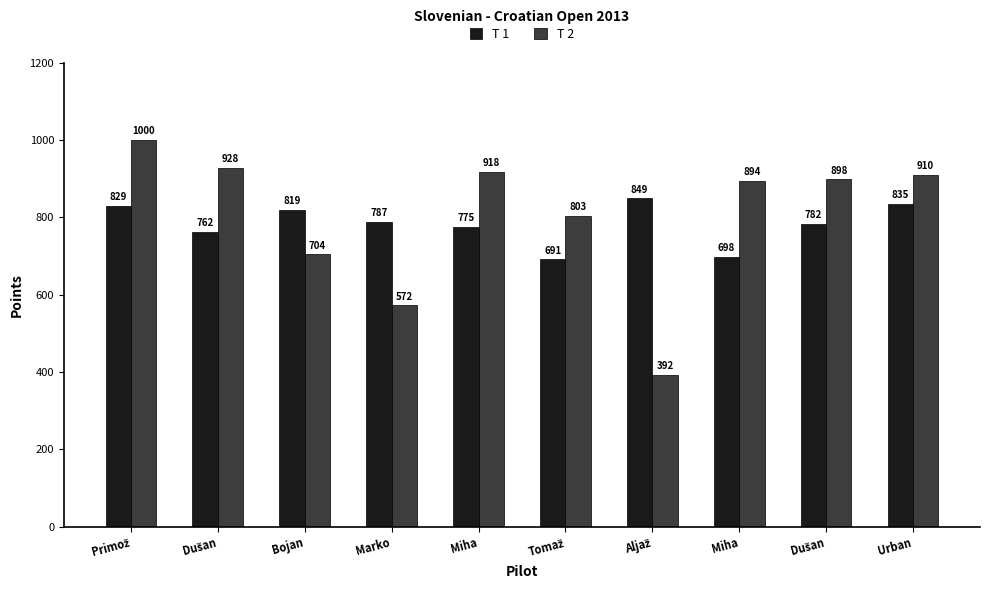

How many values in the T 1 series are below 787?

5